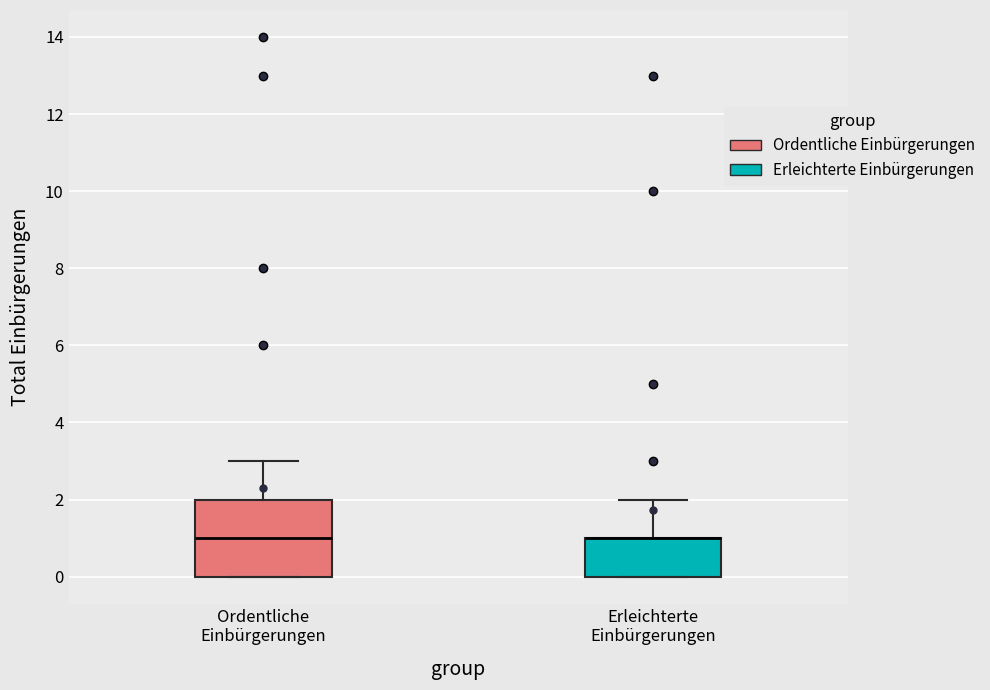

Where does the upper whisker of the box for Ordentliche Einbürgerungen end on the y-axis? The values are not printed on the chart, so give them approximately, as read against the axis.

3